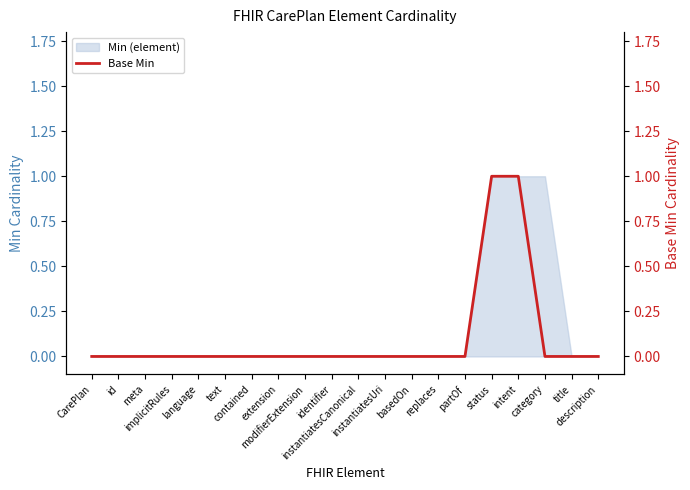

Which label corresponds to the smallest value in the chart?

CarePlan